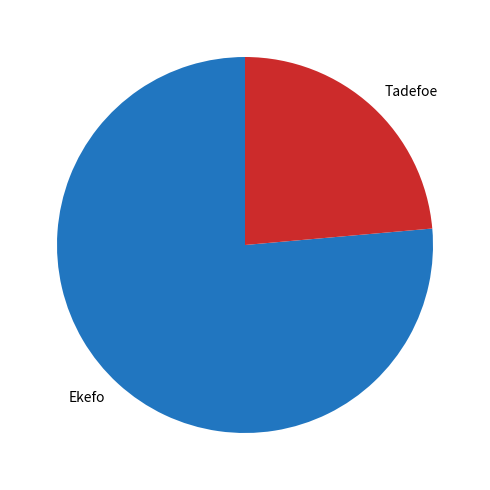

How many segments does this pie chart have?

2